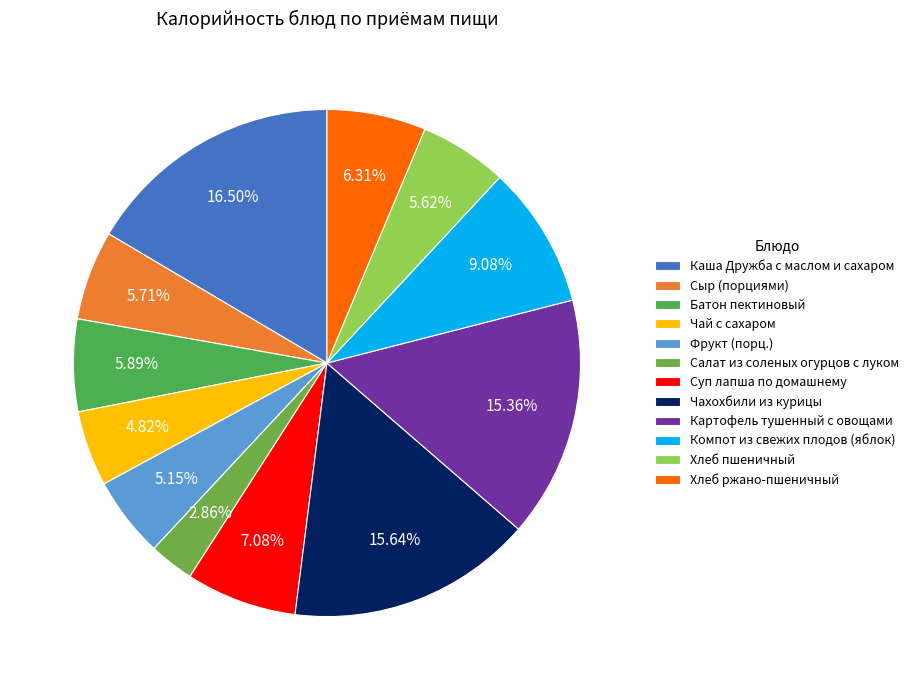

Rank the categories by value from highest to lowest.

Каша Дружба с маслом и сахаром, Чахохбили из курицы, Картофель тушенный с овощами, Компот из свежих плодов (яблок), Суп лапша по домашнему, Хлеб ржано-пшеничный, Батон пектиновый, Сыр (порциями), Хлеб пшеничный, Фрукт (порц.), Чай с сахаром, Салат из соленых огурцов с луком